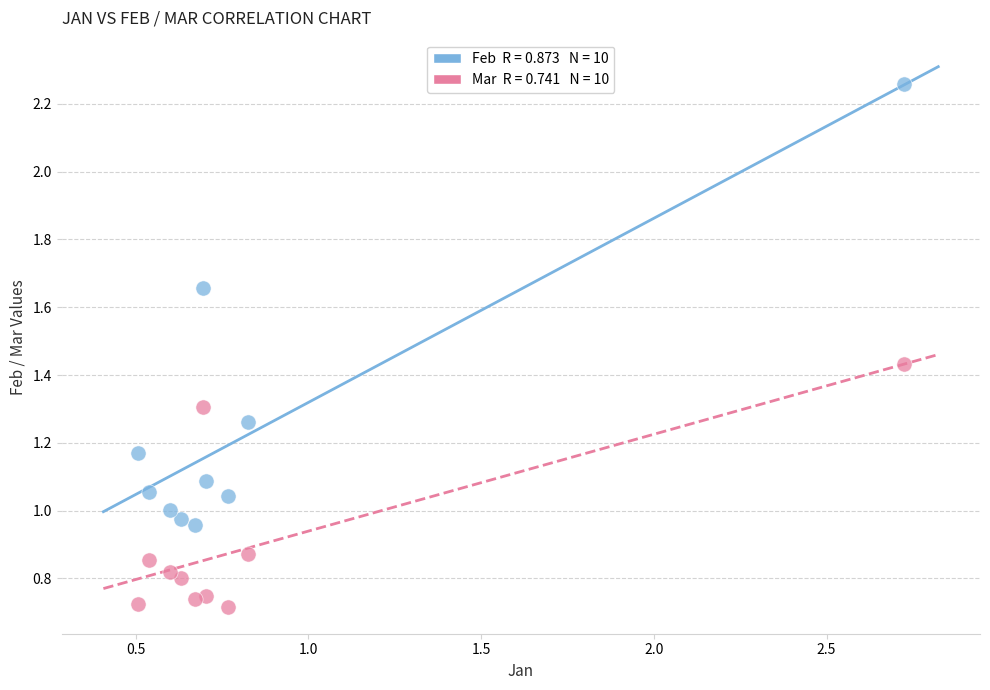

Across all data points, what is the range of X values (max minus min)?

2.2